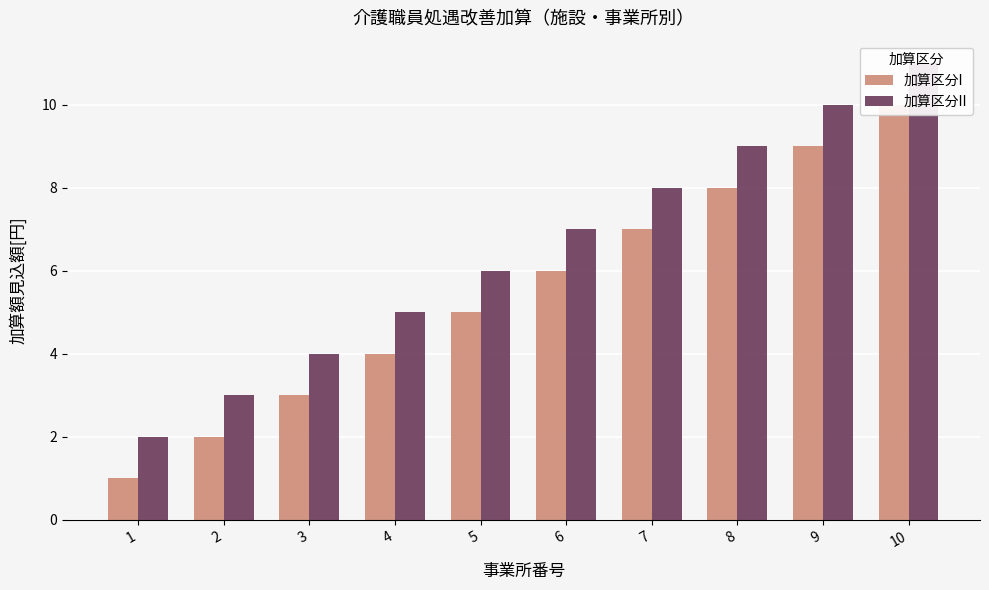

Rank the series by their average value, from lowest to highest.

加算区分I, 加算区分II